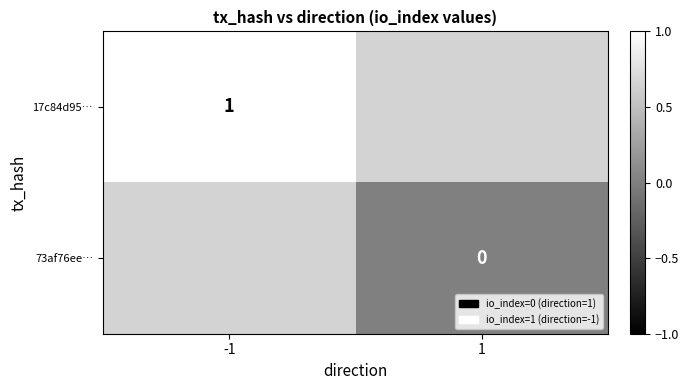

True or false: 17c84d95… has a value of 1 at -1.

True